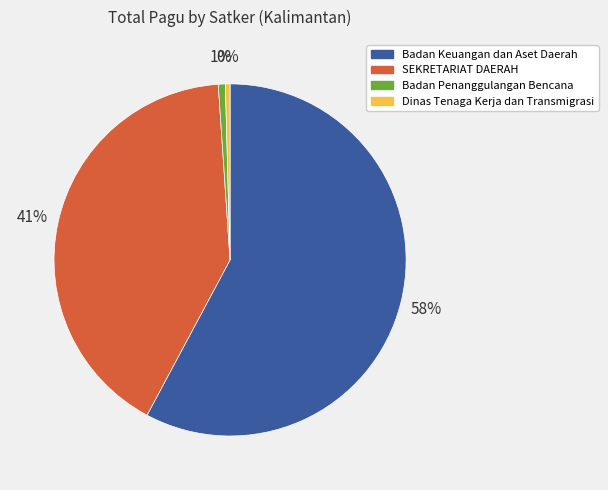

To the nearest percent, what is the average slice percentage?

25%